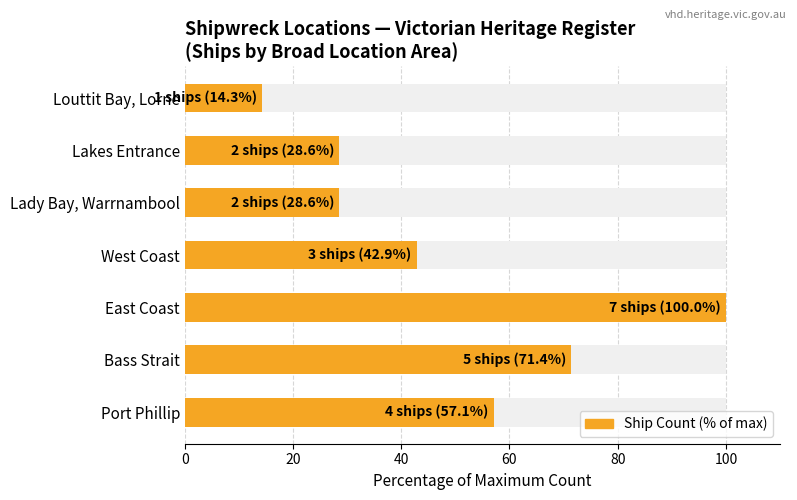

The value at Port Phillip is 57.1. True or false?

True